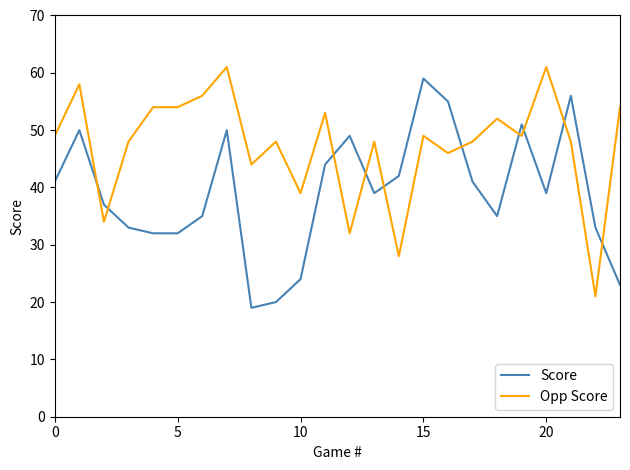

What is the highest value of the Opp Score series?

61